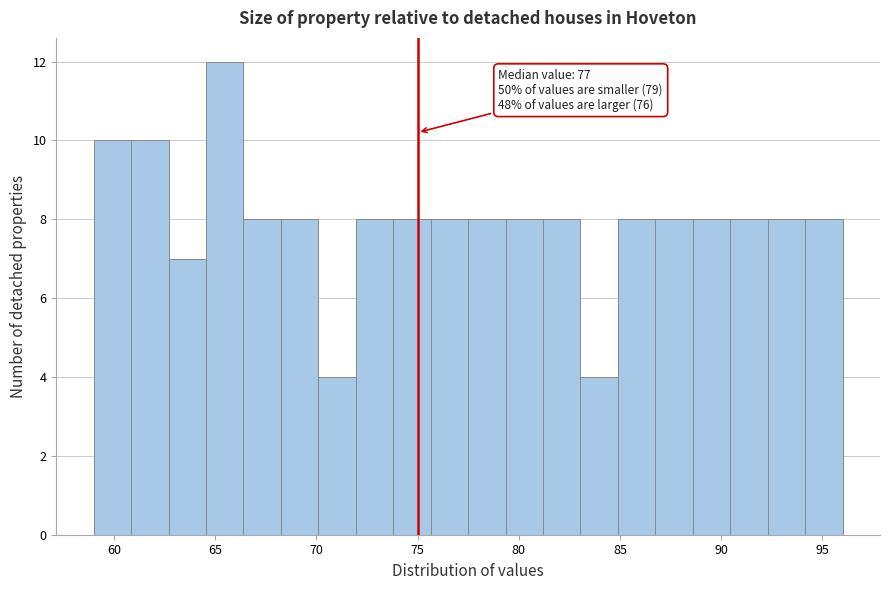

Read against the x-axis, roughly where is the centre of the tallest bar?

65.5